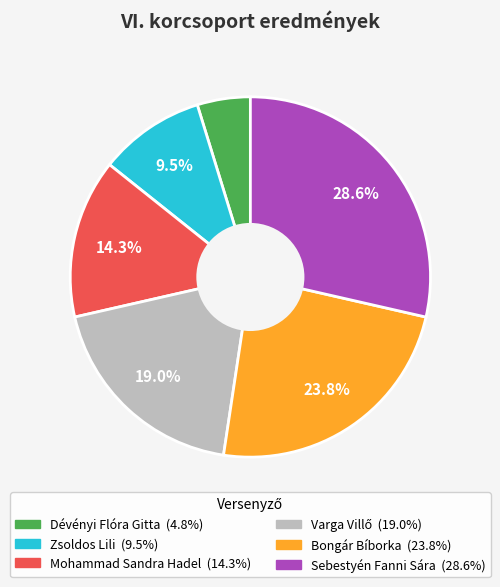

To the nearest percent, what is the average slice percentage?

17%